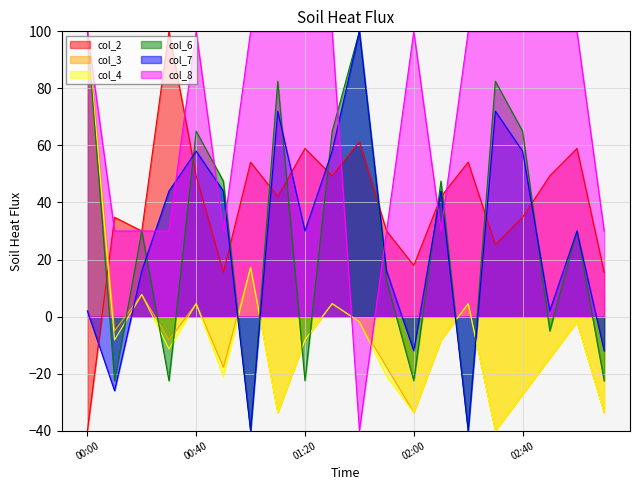

What is the label of the 19th point from the right?

00:10